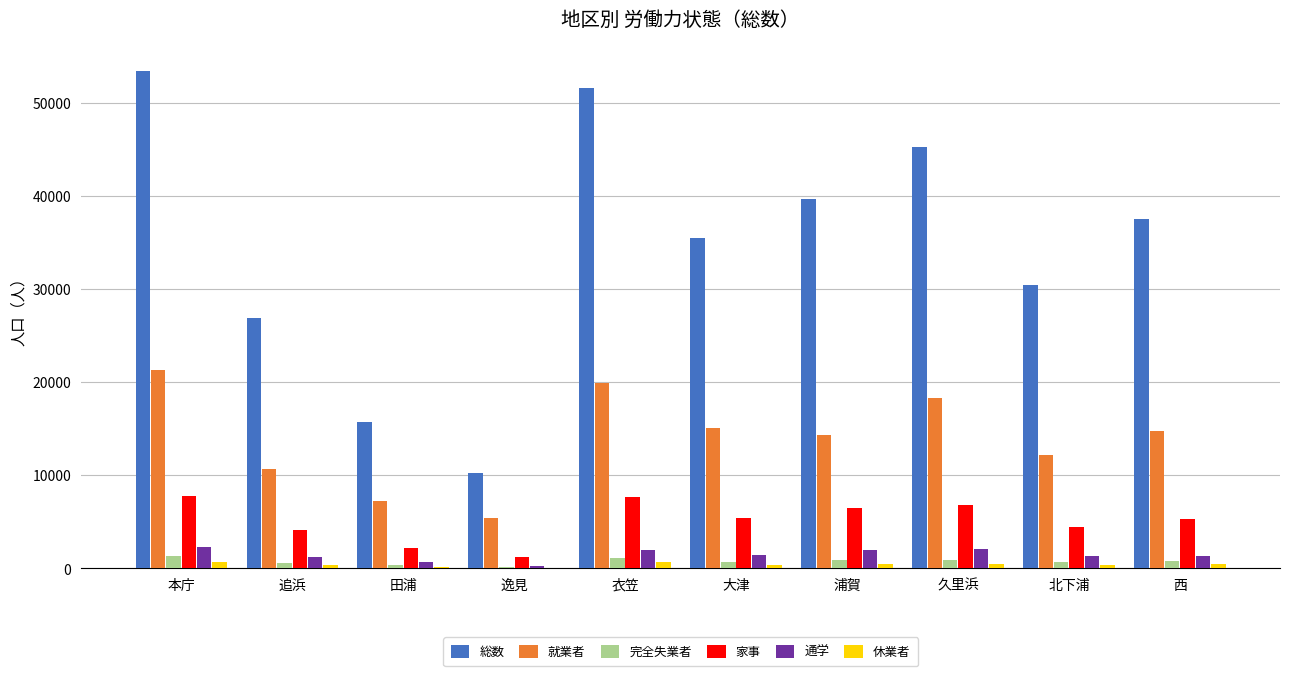

Between 衣笠 and 浦賀, which series saw the biggest shift?

総数